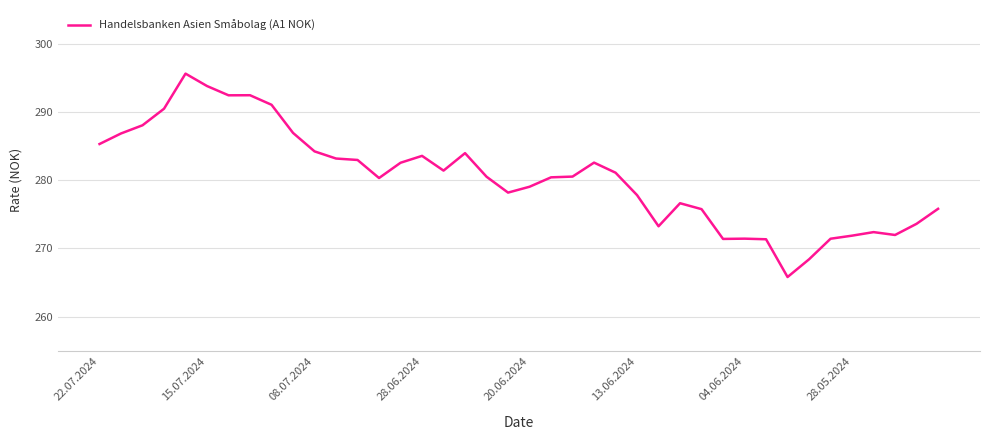

What is the greatest value displayed?

295.7